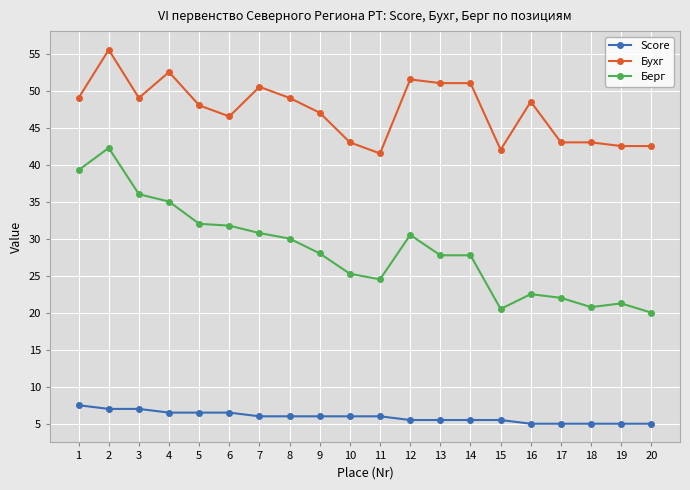

List the series in order of their overall mean, highest first.

Бухг, Берг, Score